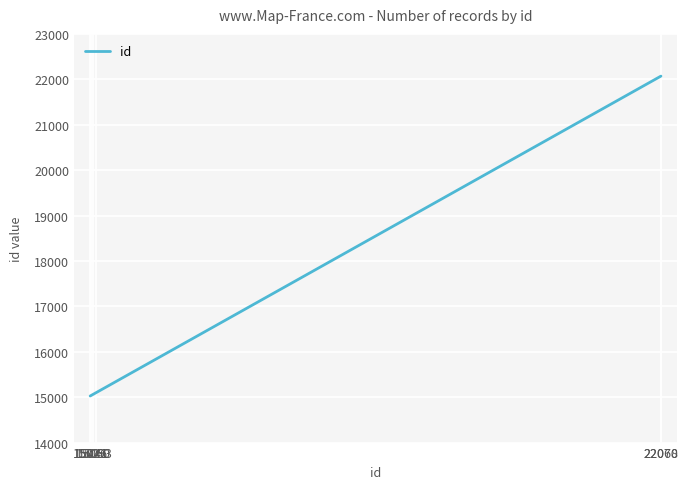

What is the difference between the maximum and minimum values?

7044